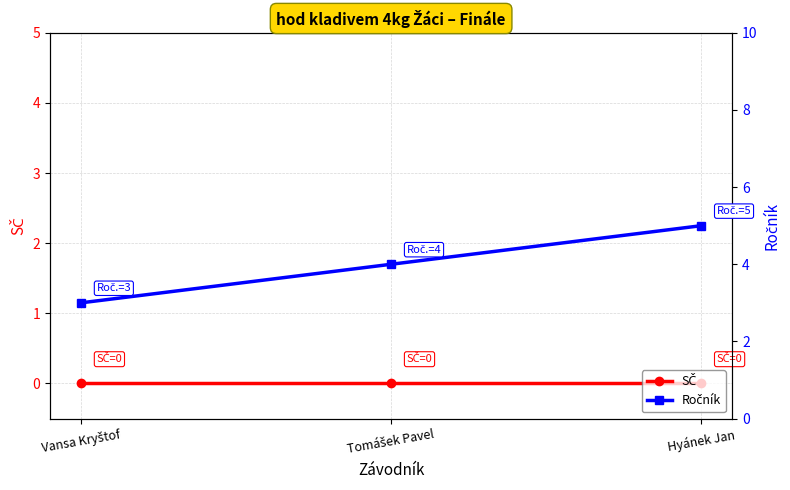

Reading left to right, transcribe all the data shown in this chart.

SČ: 0	0	0
Ročník: 3	4	5